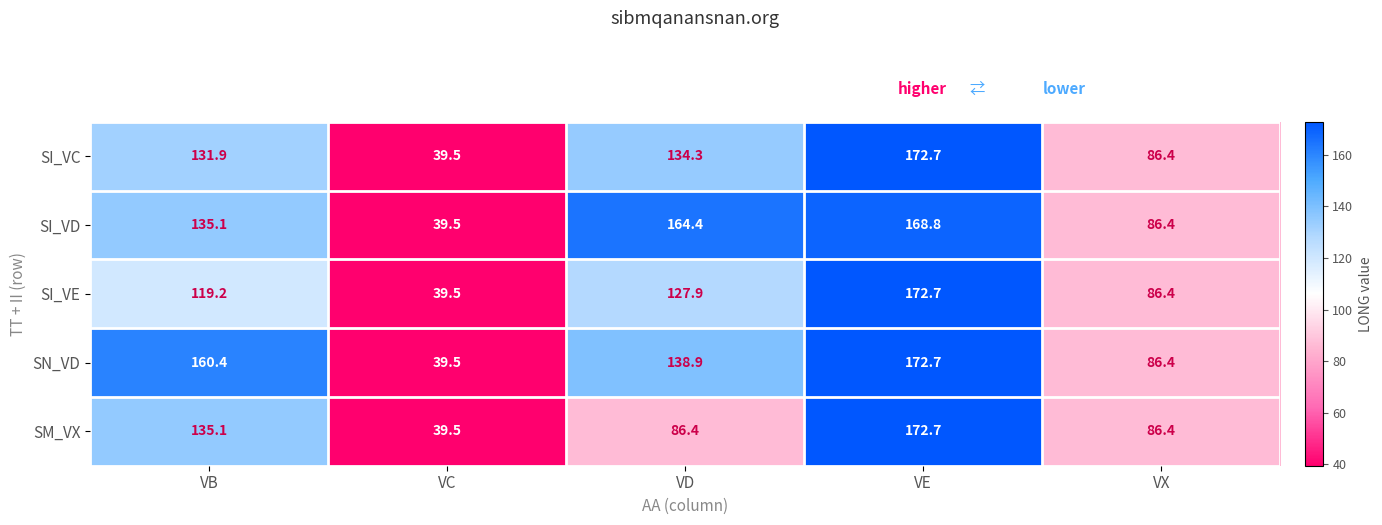

Rank the categories by SI_VC value from lowest to highest.

VC, VX, VB, VD, VE